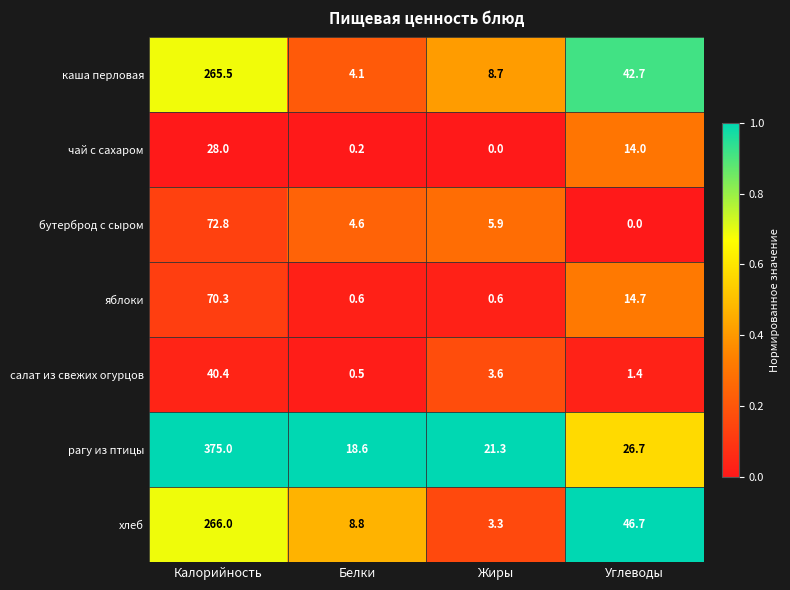

Which category has the highest value in the хлеб series?

Калорийность